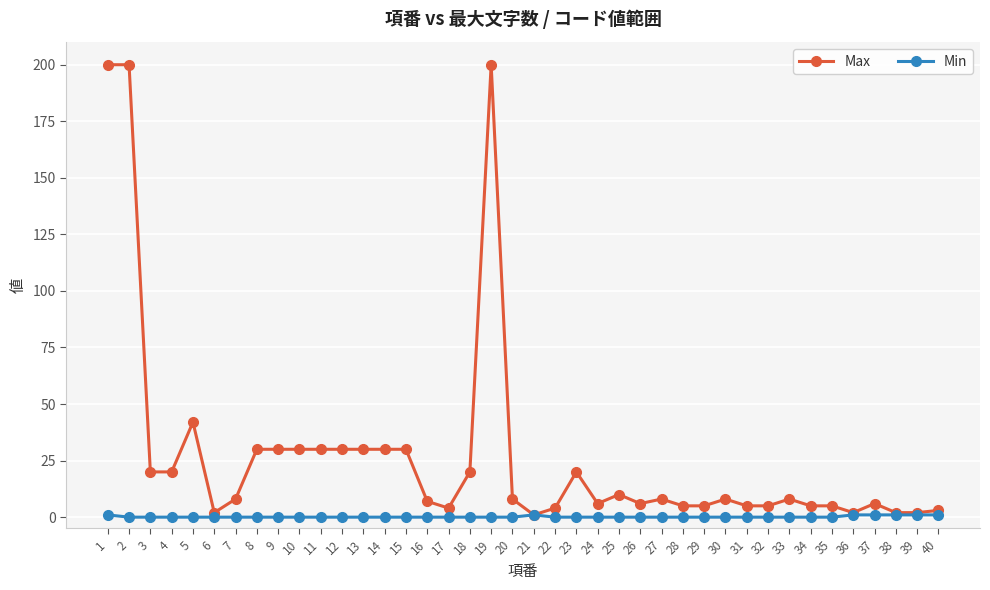

List the series in order of their overall mean, lowest first.

Min, Max